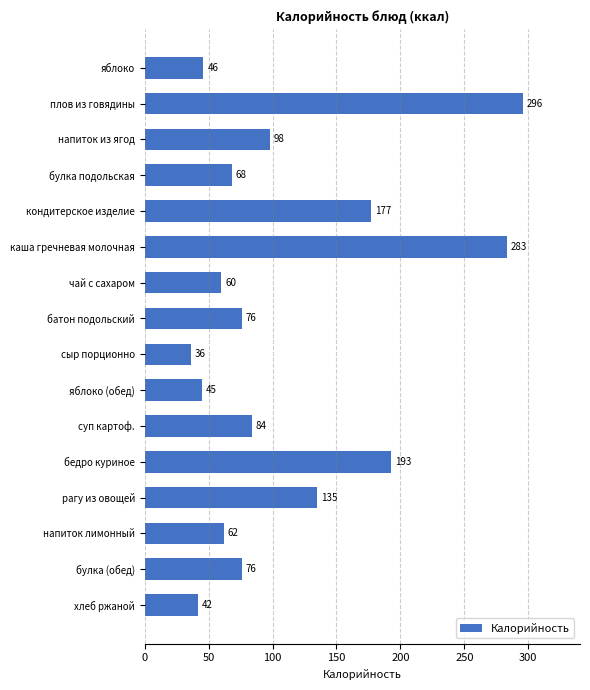

At which category does the chart reach its peak across all series?

плов из говядины